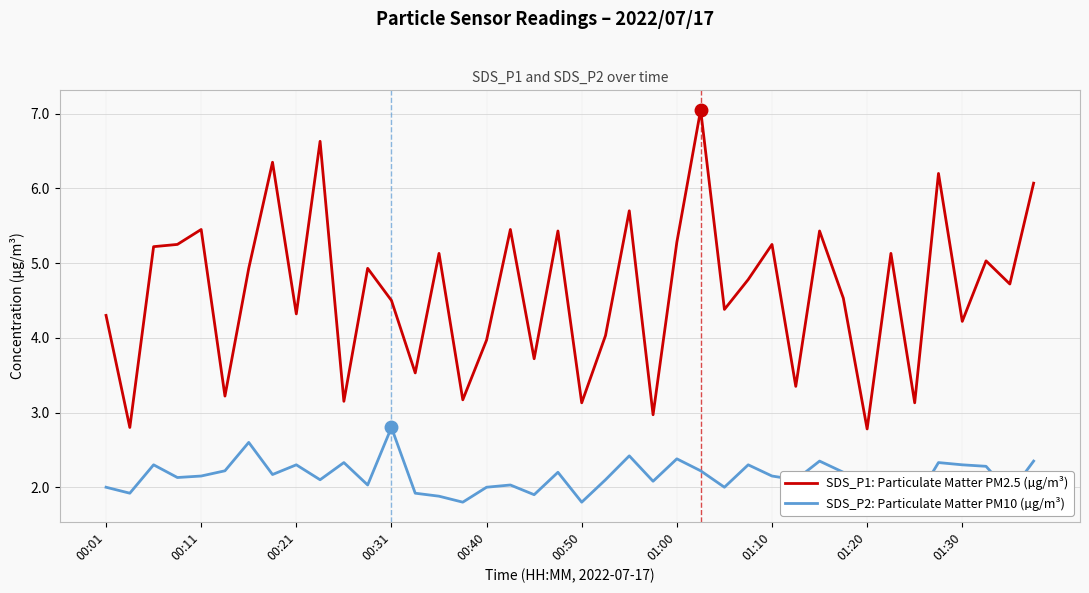

Does the chart display data point markers on the line(s)?

No